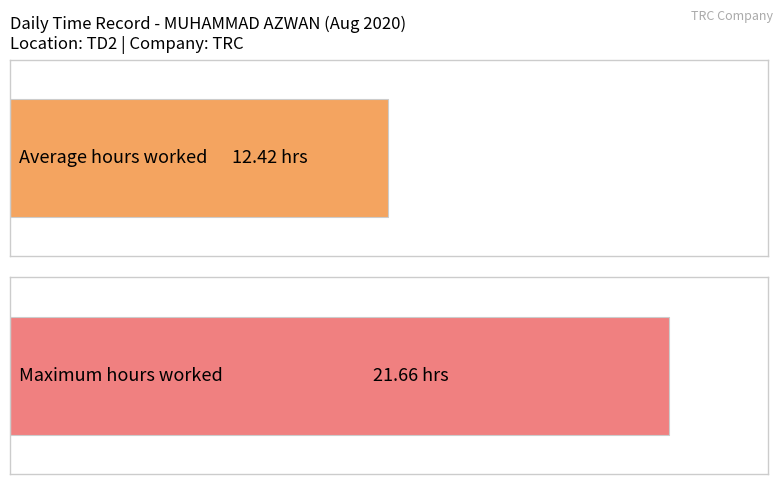

Does the chart contain any negative values?

No